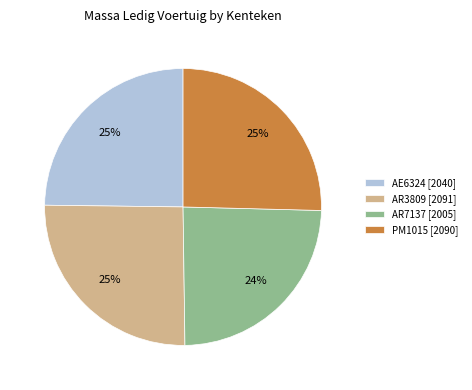

True or false: AR3809 accounts for 10% of the total.

False